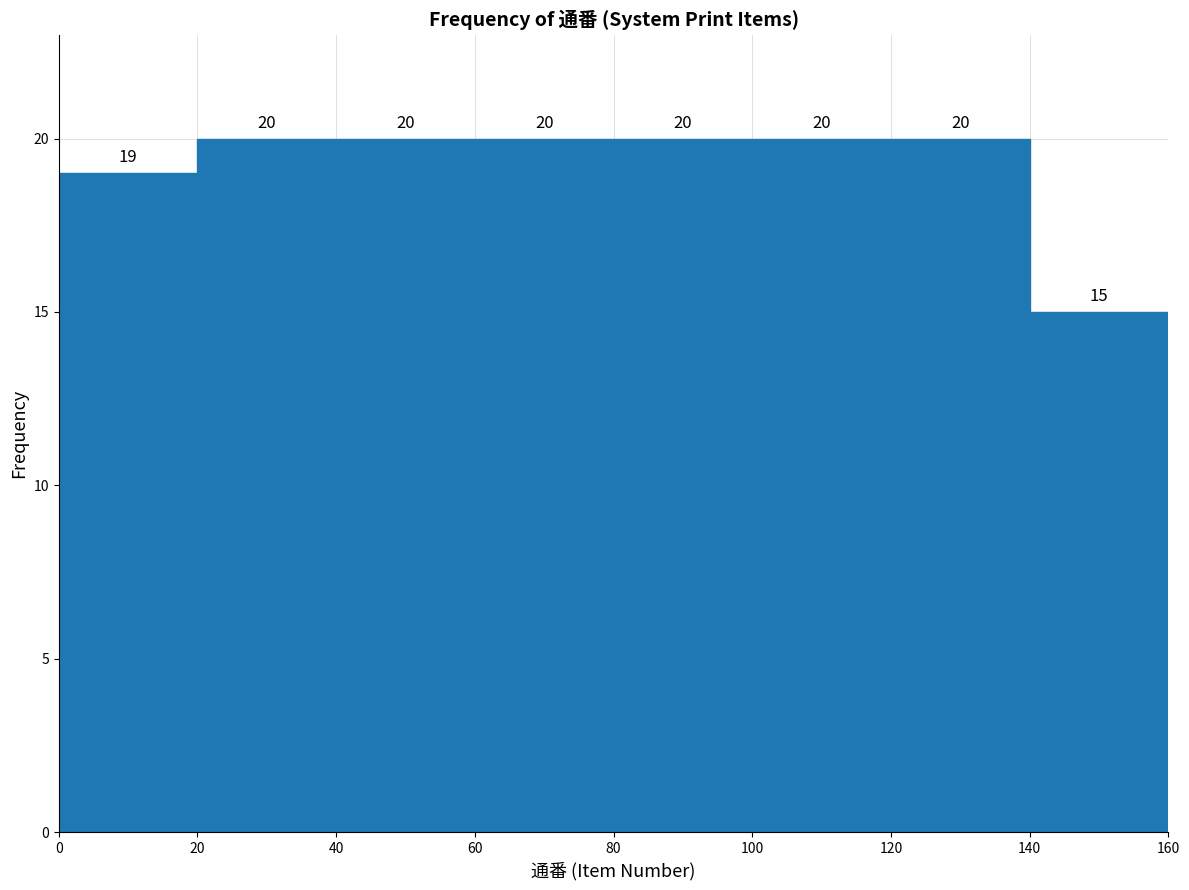

Reading left to right, transcribe this chart: for each bar, give the range it covers on the x-axis and its height.

0 to 20: 19
20 to 40: 20
40 to 60: 20
60 to 80: 20
80 to 100: 20
100 to 120: 20
120 to 140: 20
140 to 160: 15